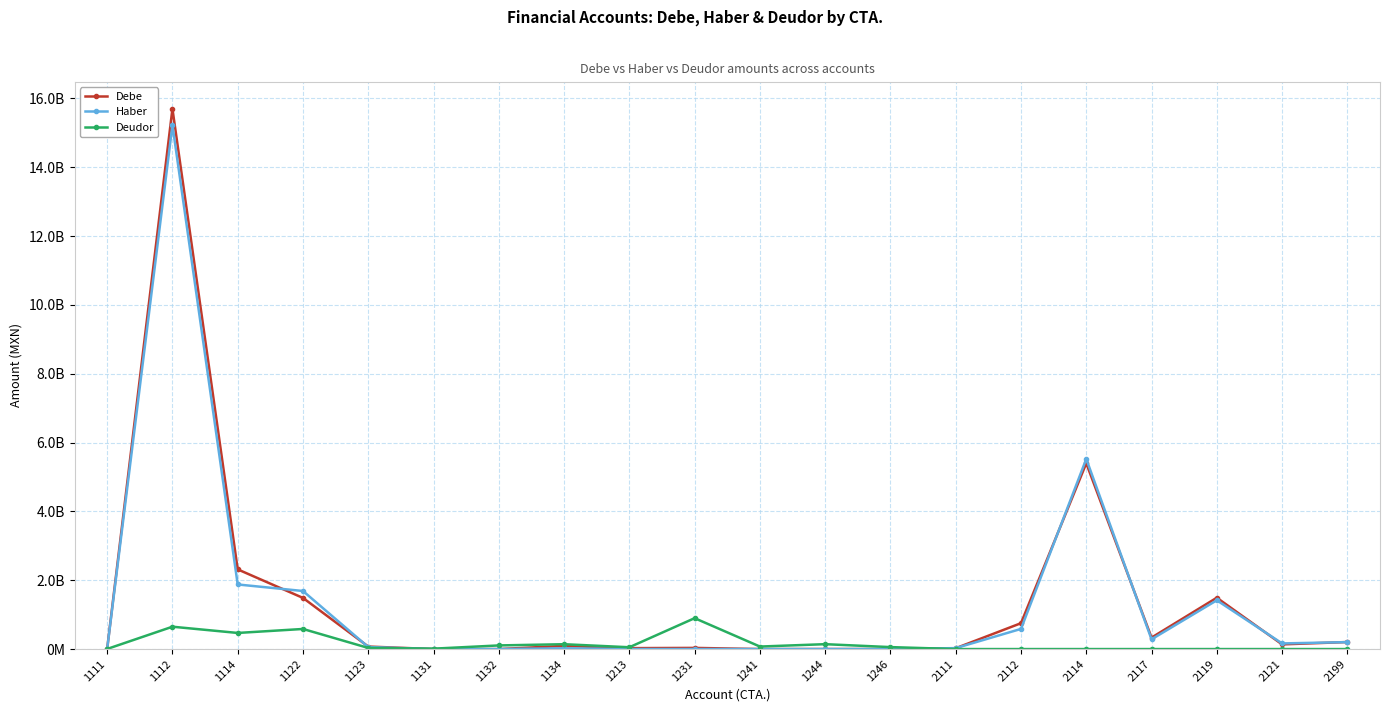

What is the total value across all series at 1122?

3757357055.3